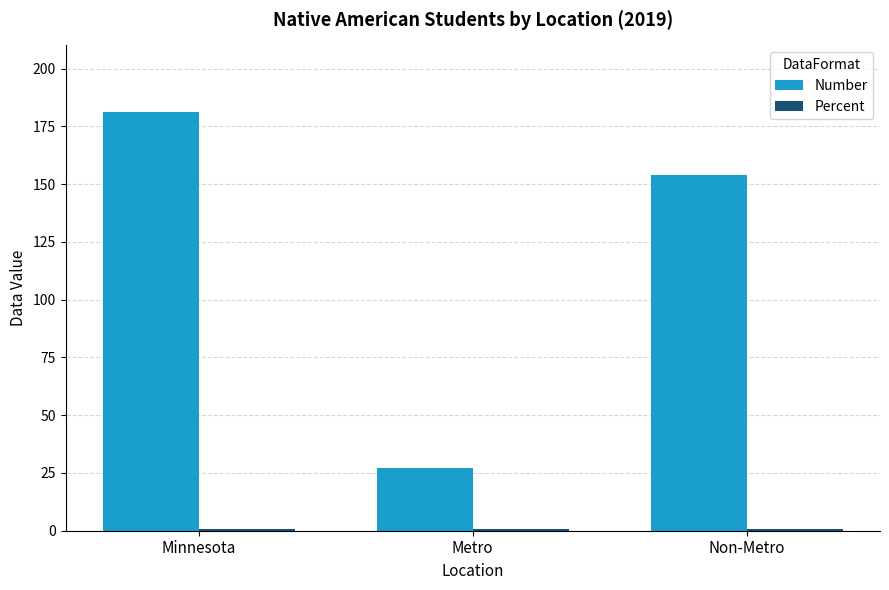

The value of Number at Minnesota is 181.0. True or false?

True